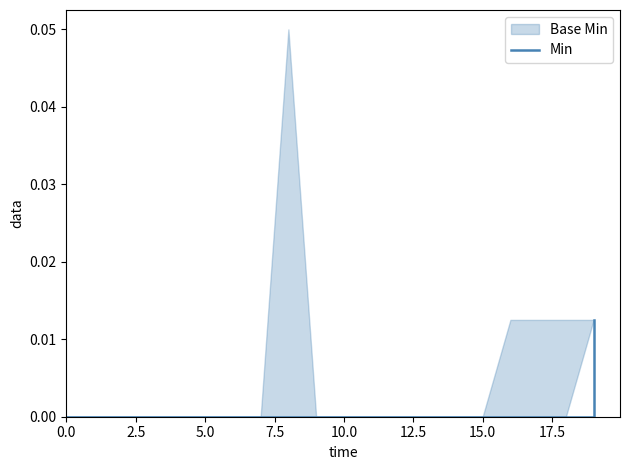

True or false: the data shows -0.0 at 14.

False